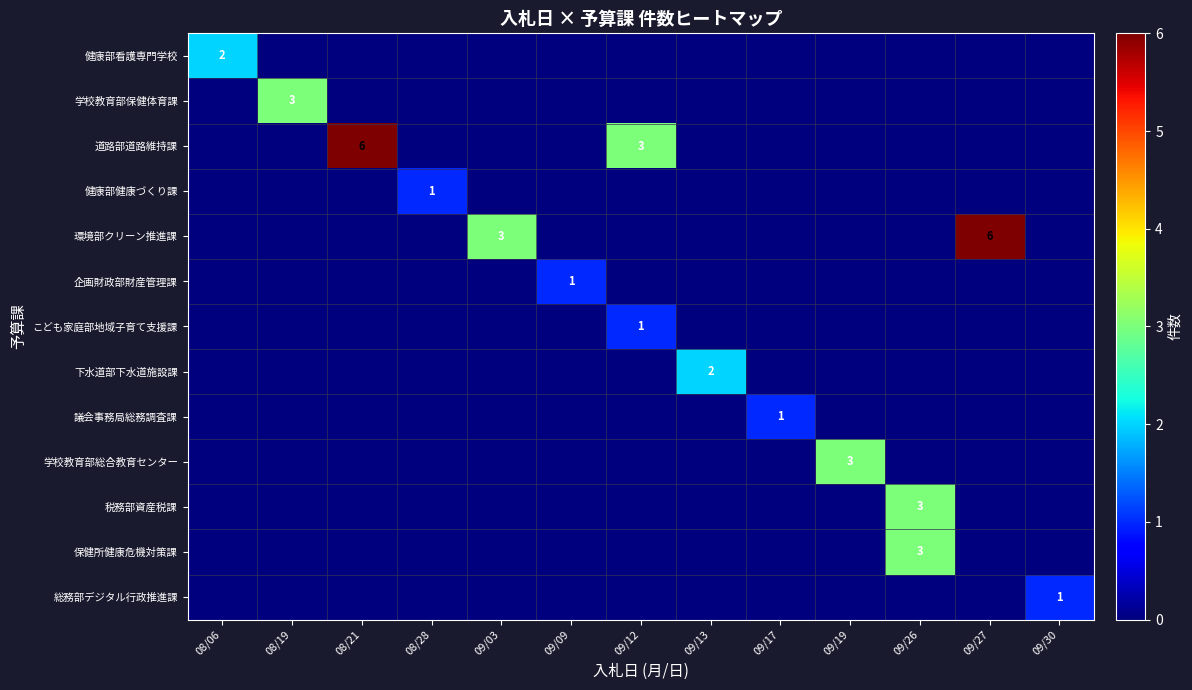

What is the total value across all series at 09/09?

1